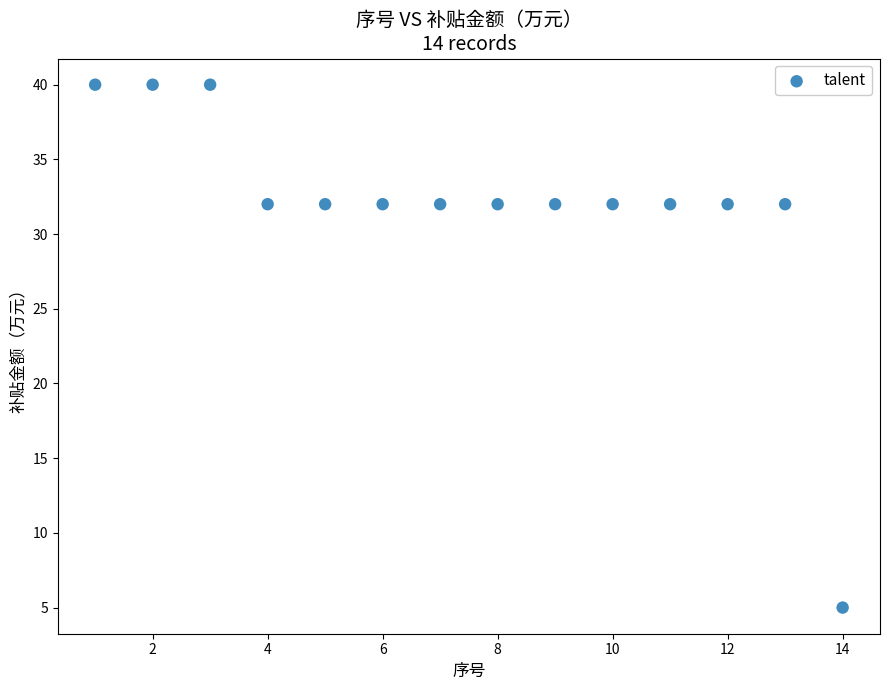

What is the range of X values (max minus min)?

13